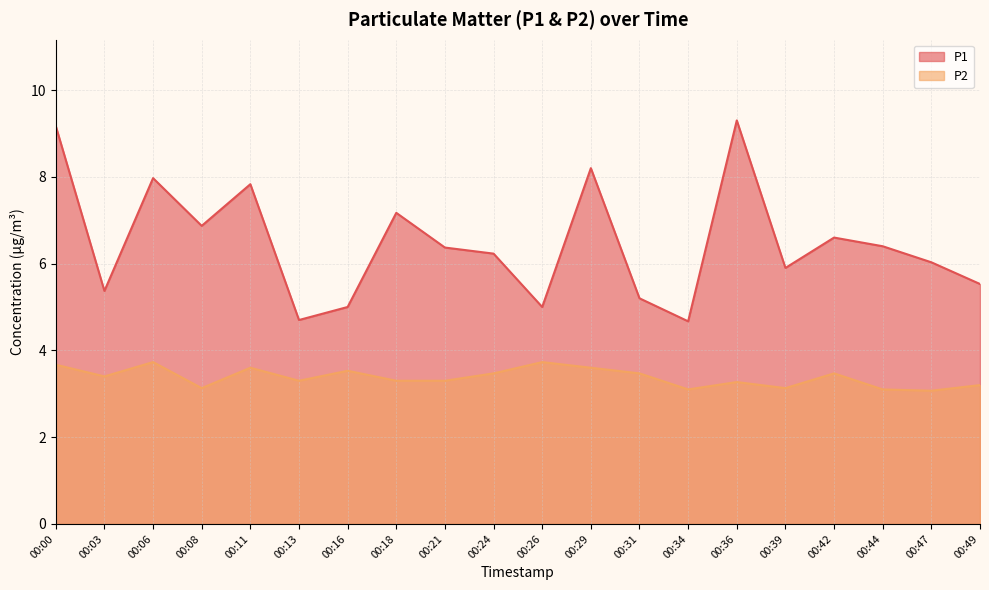

Where is the first local minimum for P2?

00:03